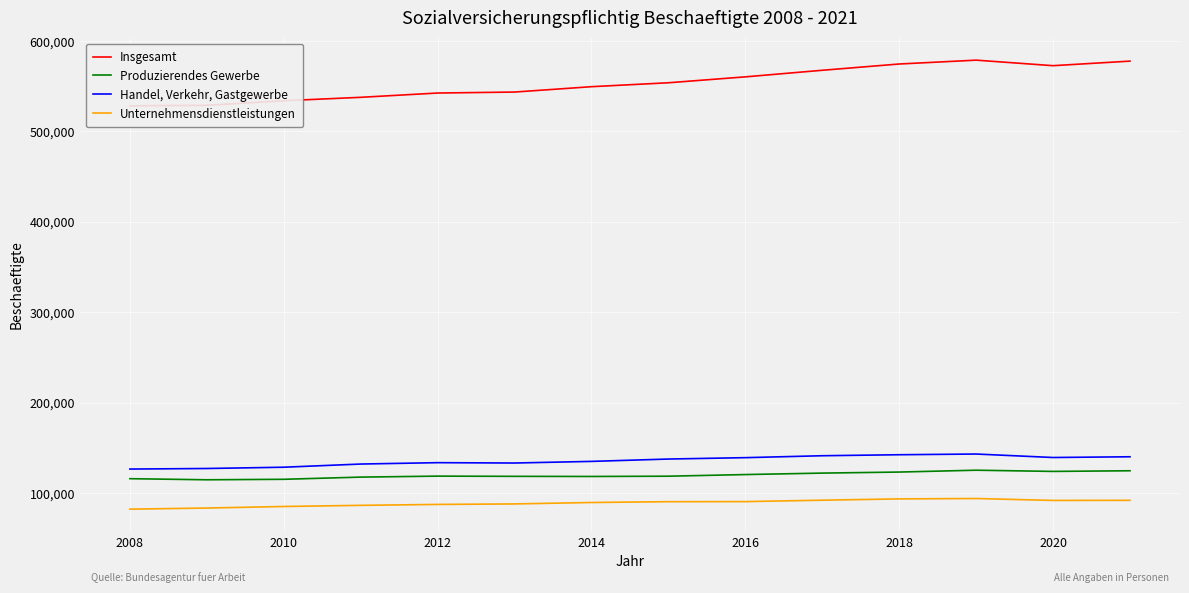

Is it true that Unternehmensdienstleistungen equals 156800 at 2020?

False